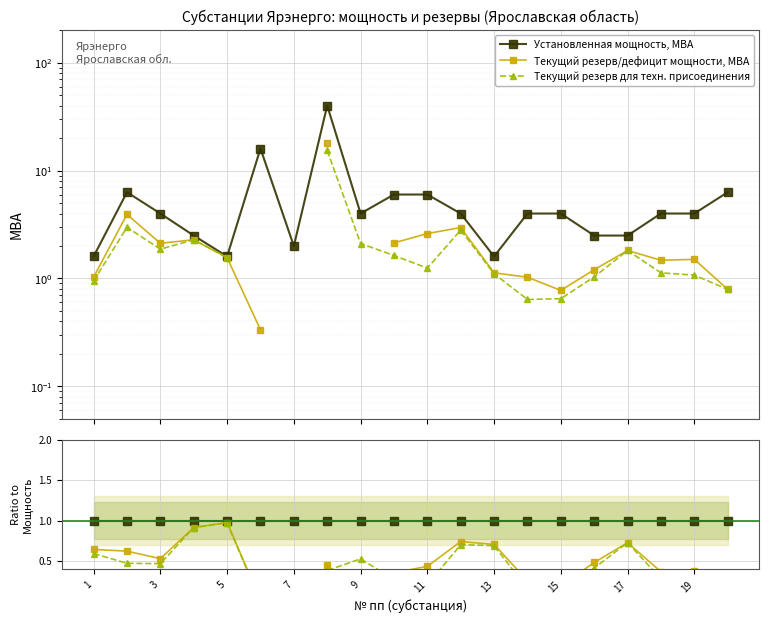

Between 7 and 5, which is larger?

7